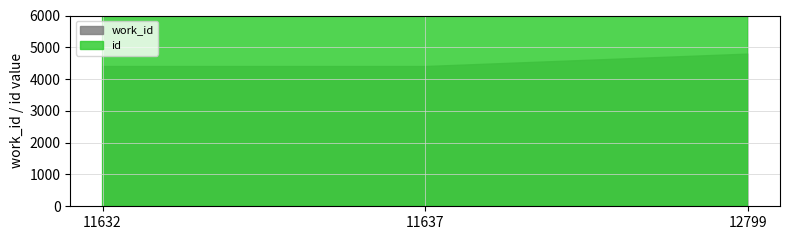

Reading left to right, transcribe all the data shown in this chart.

work_id: 4411	4411	4802
id: 11632	11637	12799